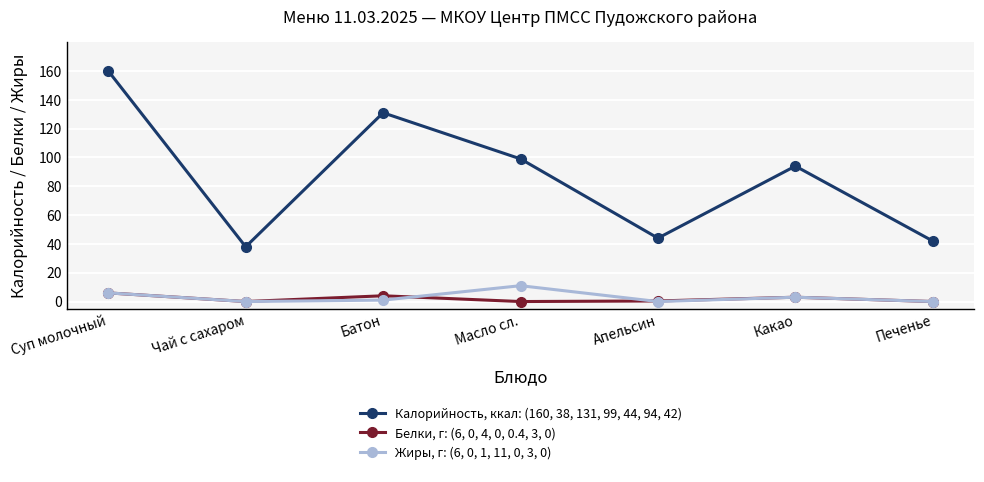

Which series has the widest spread of values?

Калорийность, ккал: (160, 38, 131, 99, 44, 94, 42)